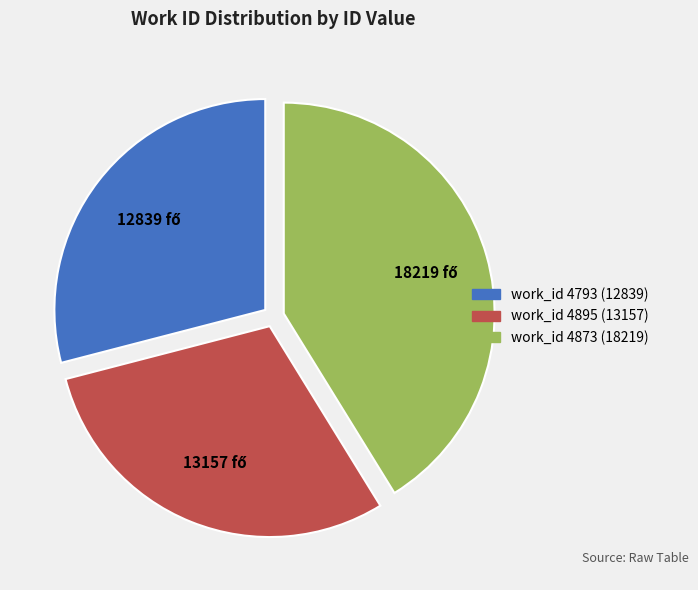

Does any single category account for the majority?

No